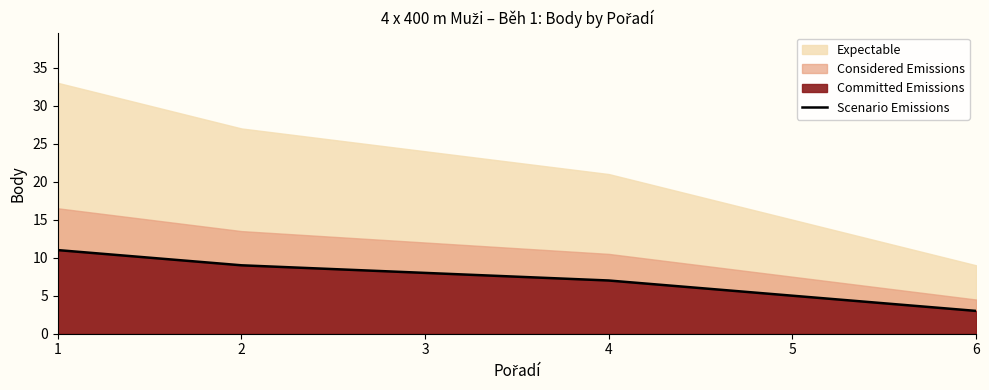

What is the average value?

7